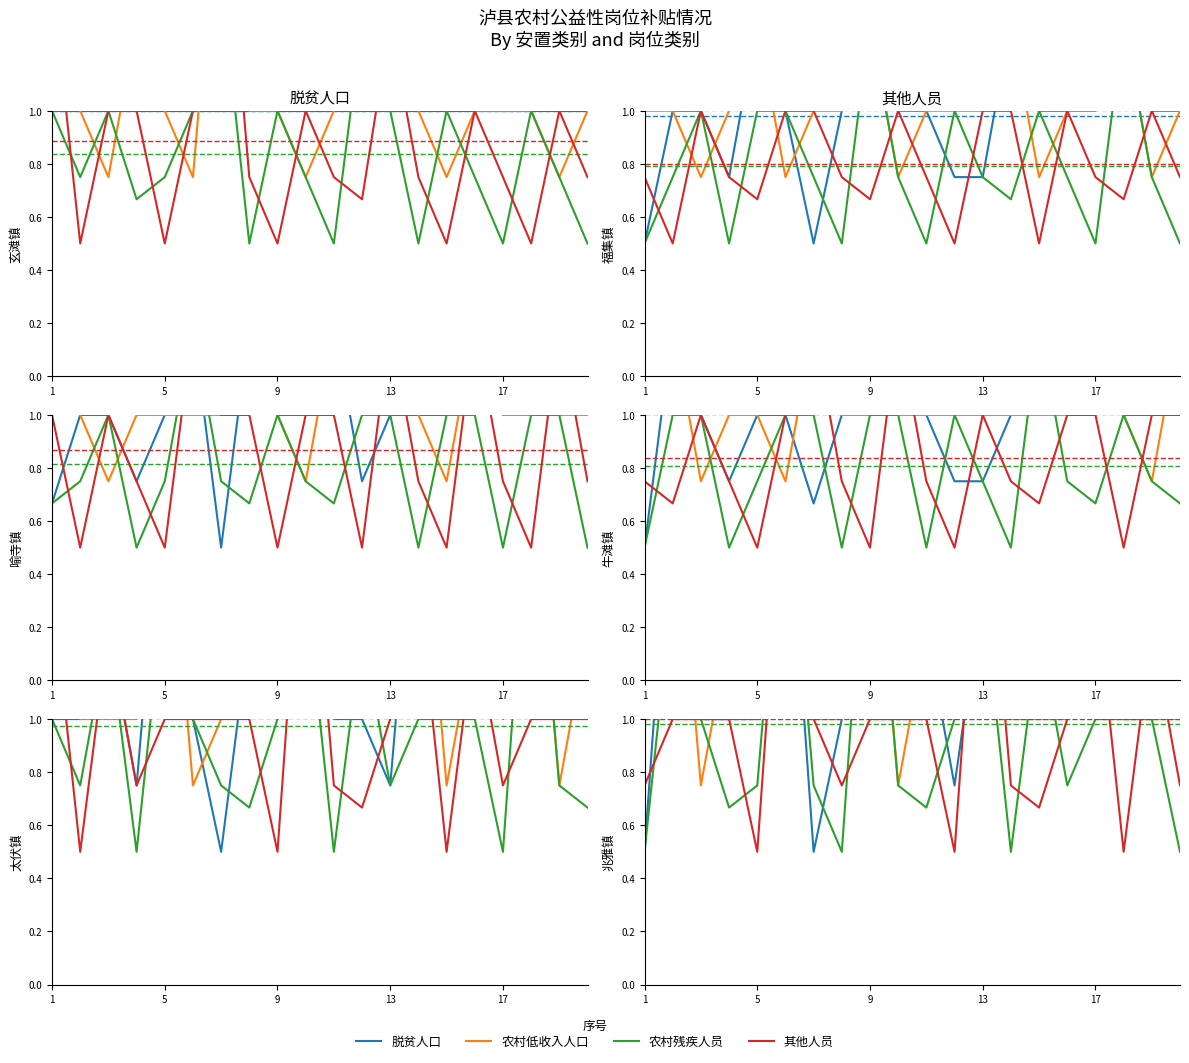

Where is 农村残疾人员 nearest to the value 1?

1